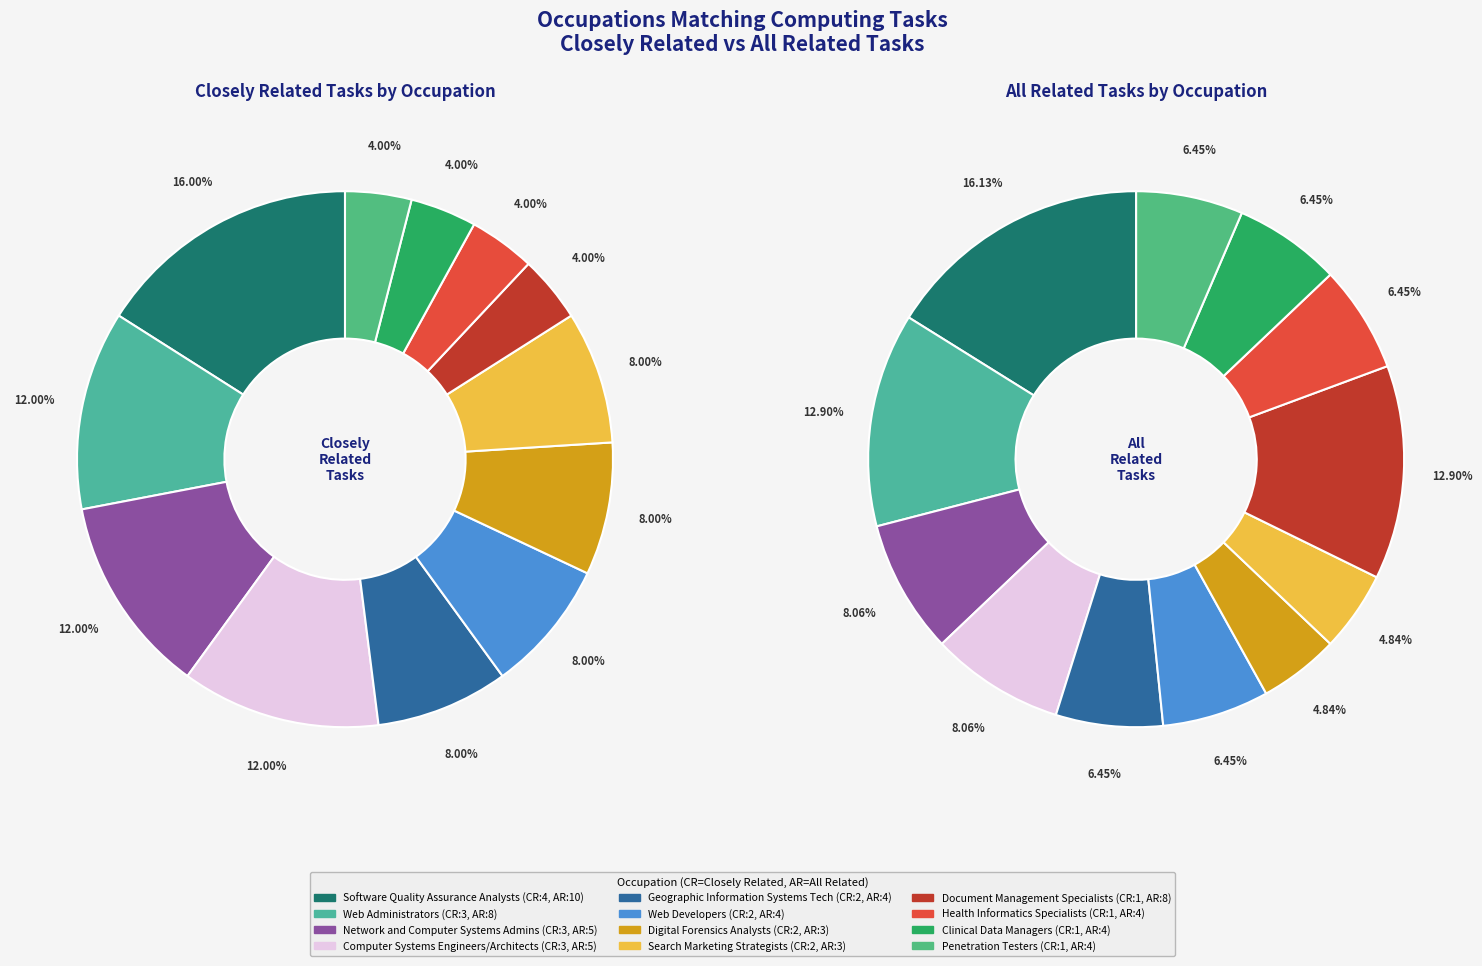

The 5 slice represents 1% of the pie. True or false?

False